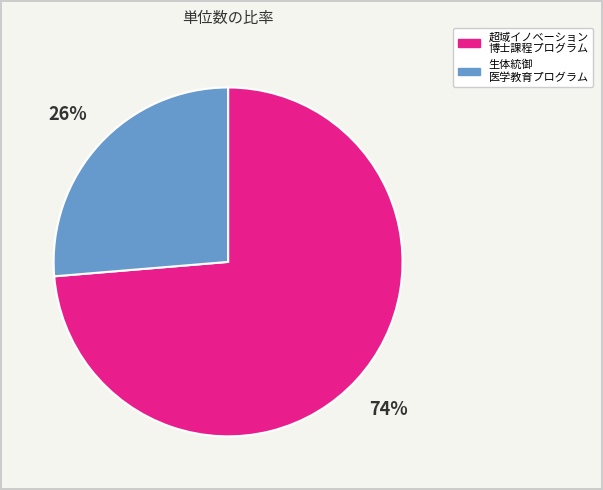

What percentage is the 超域イノベーション 博士課程プログラム slice, to the nearest percent?

74%